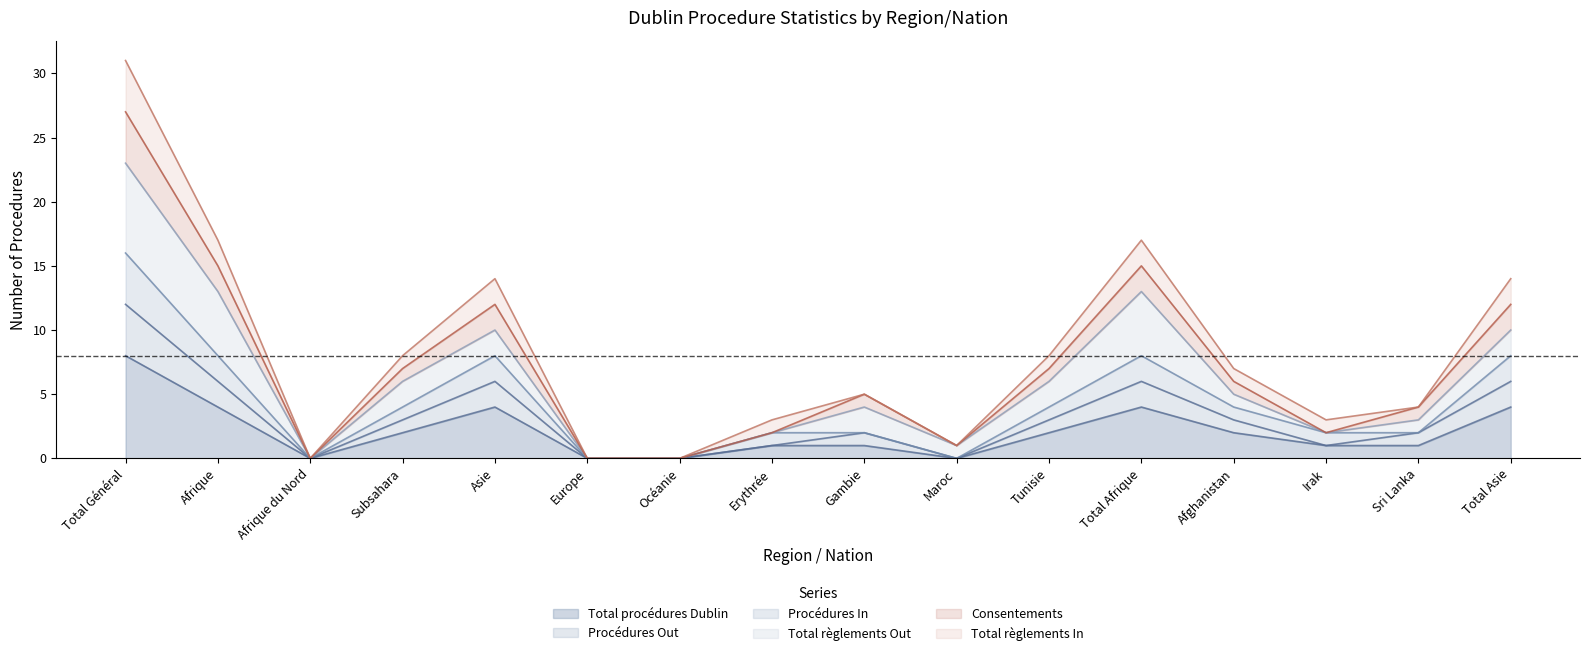

At which category does Procédures Out reach its first local valley?

Afrique du Nord